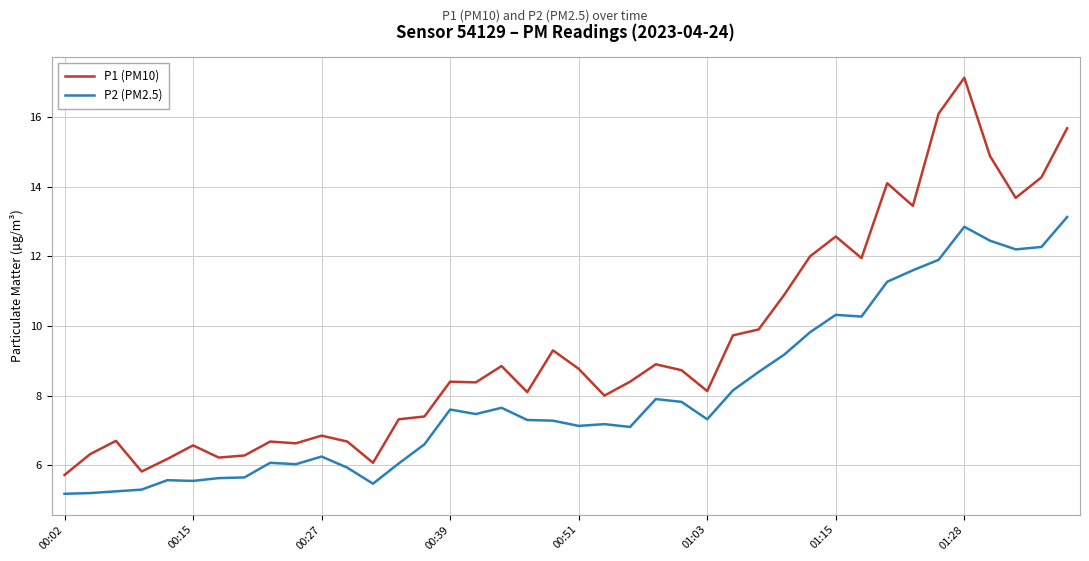

Which series has the largest total across all categories?

P1 (PM10)